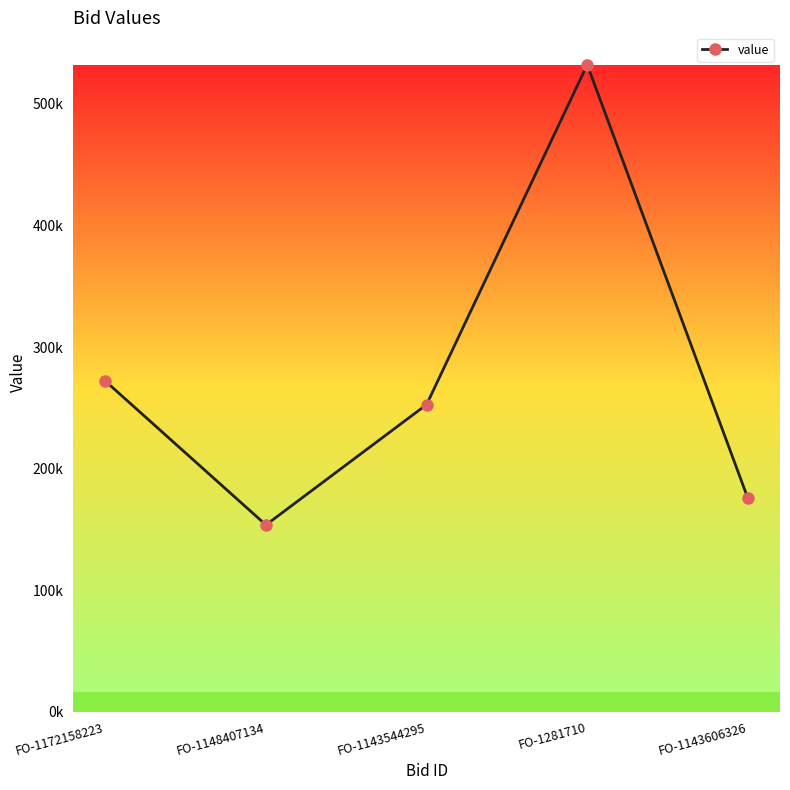

Is this an area chart (filled region under the line)?

No